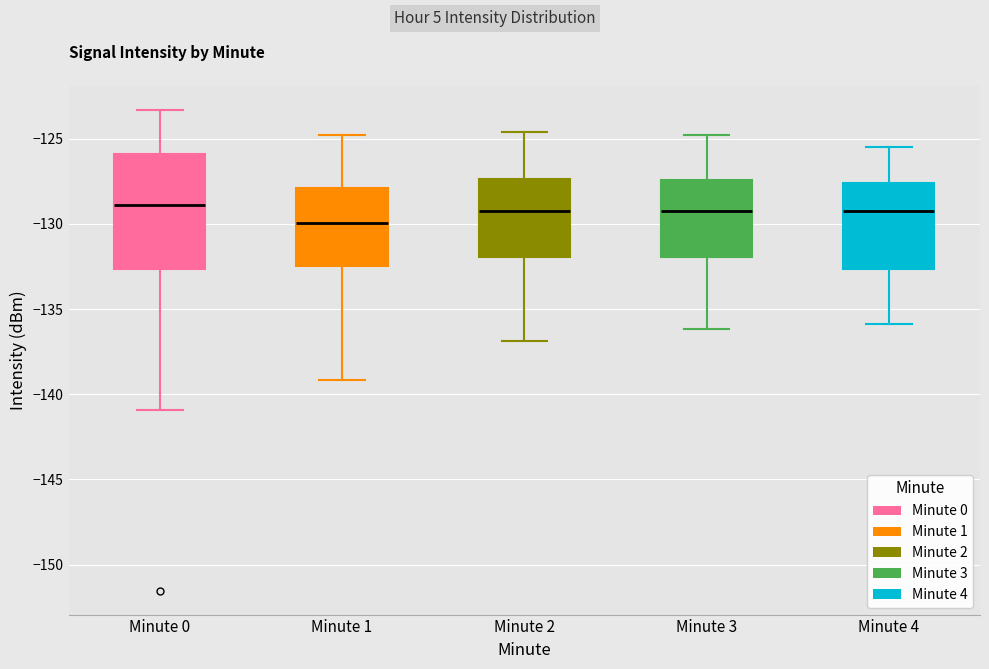

Which box is the tallest, from its lower edge to its upper edge?

Minute 0